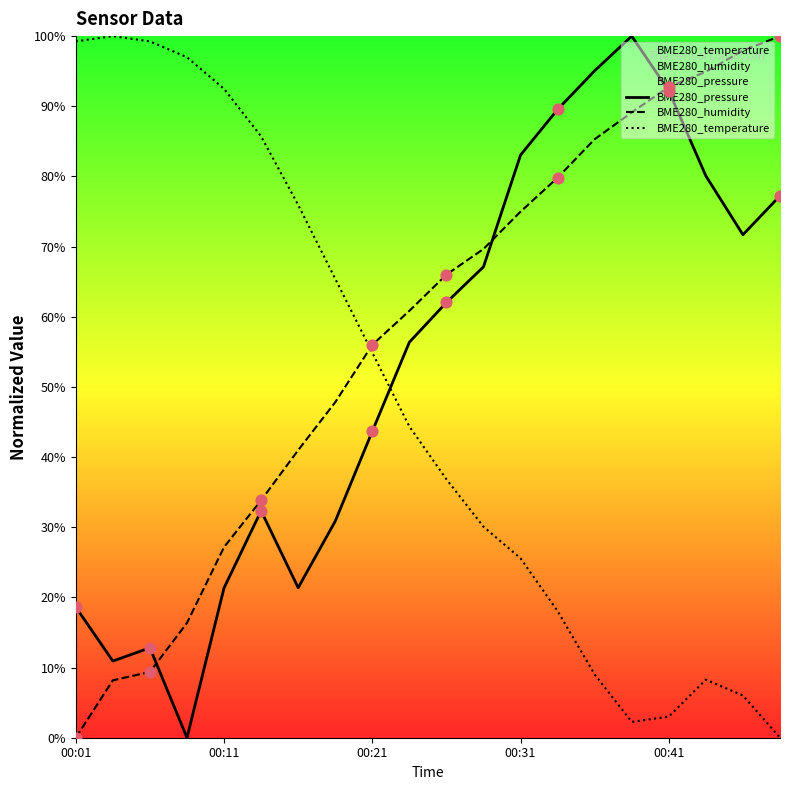

Which series reaches the maximum Y coordinate?

BME280_pressure